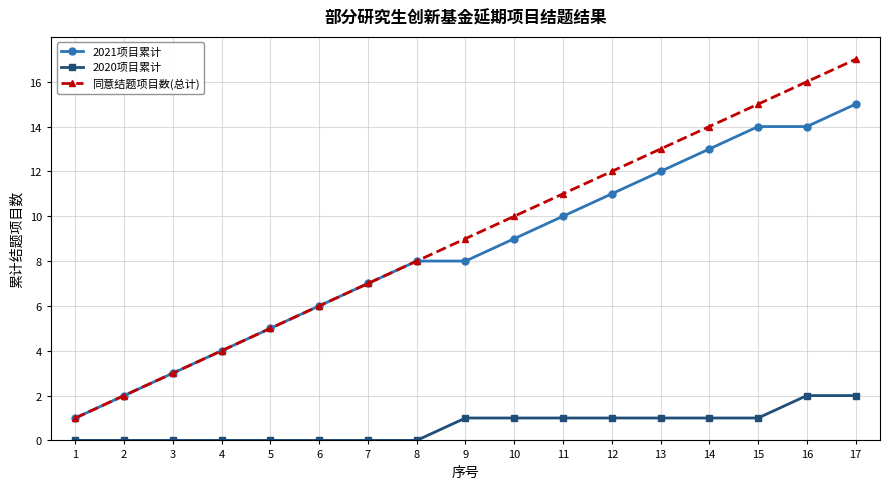

True or false: 2020项目累计 and 2021项目累计 cross at least once.

False